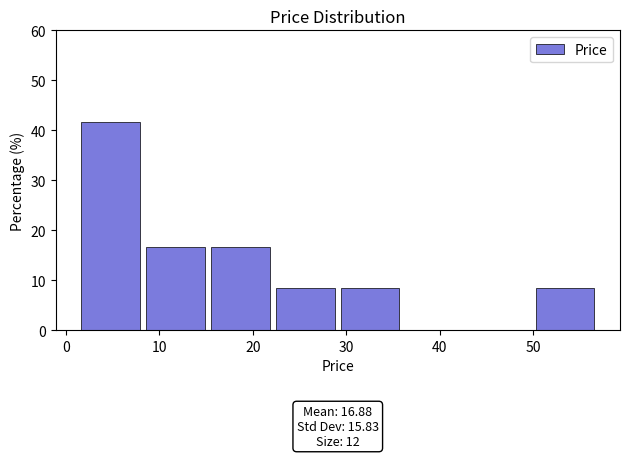

Which range on the x-axis has the tallest bar?

2 to 9